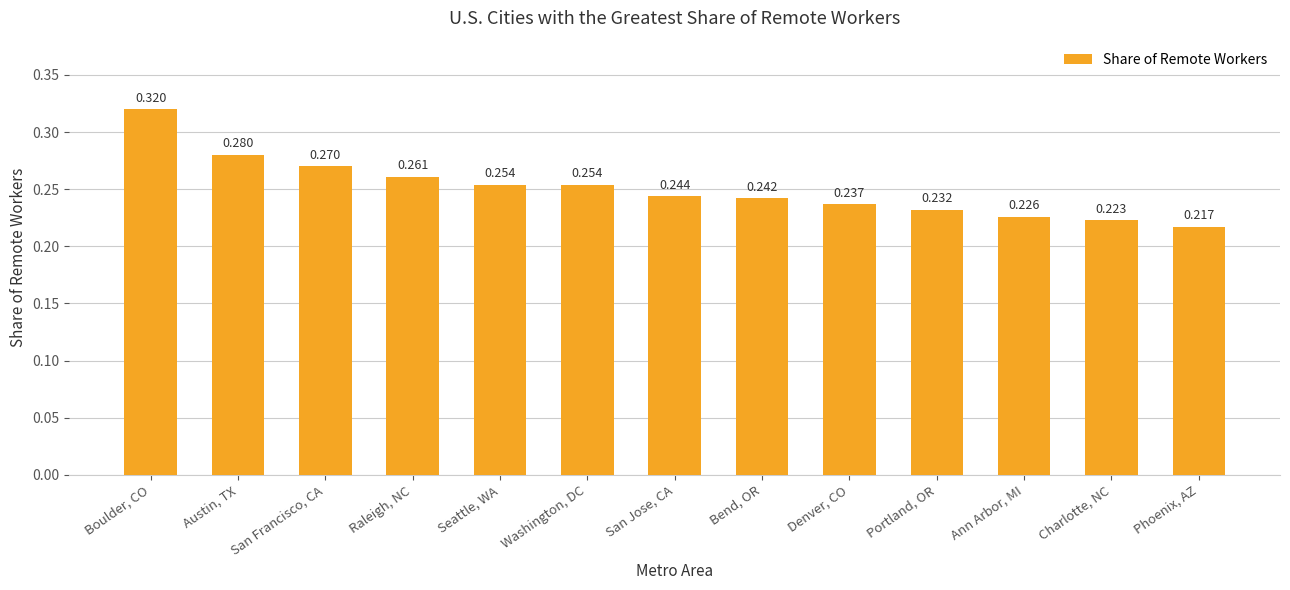

Where is the data nearest to the value 0?

Phoenix, AZ